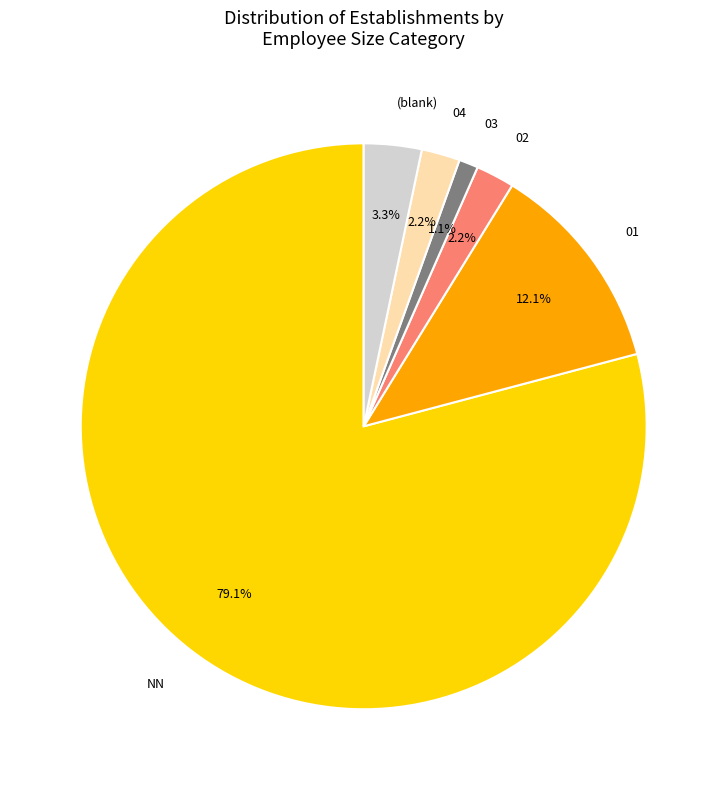

To the nearest percent, what percentage of the pie is 02?

2%